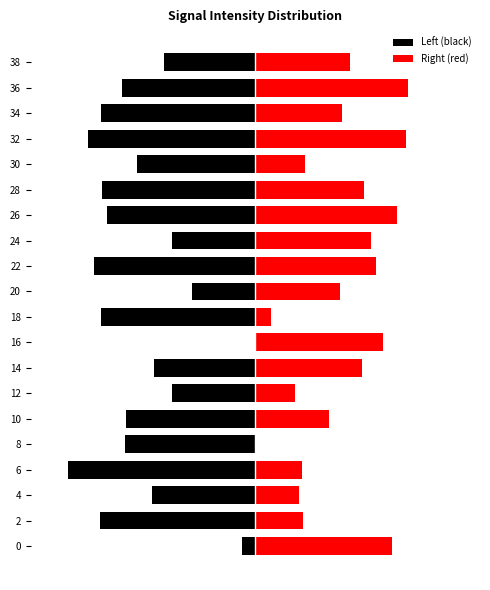

Which has a higher value, 22 or 16?

16